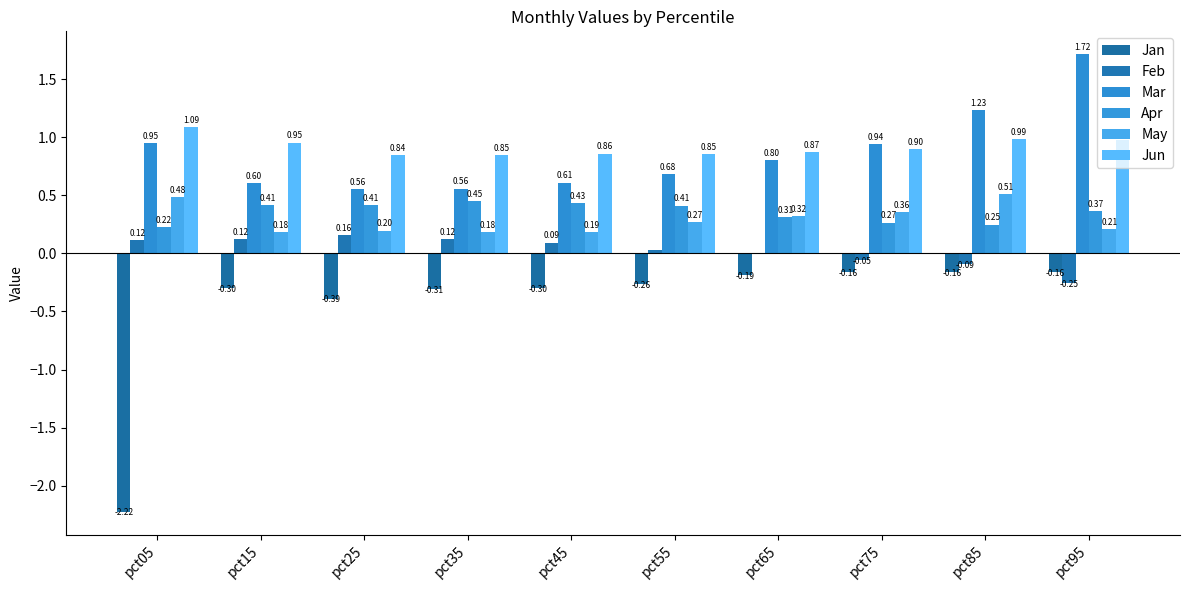

Which category has the lowest value across all series?

pct05